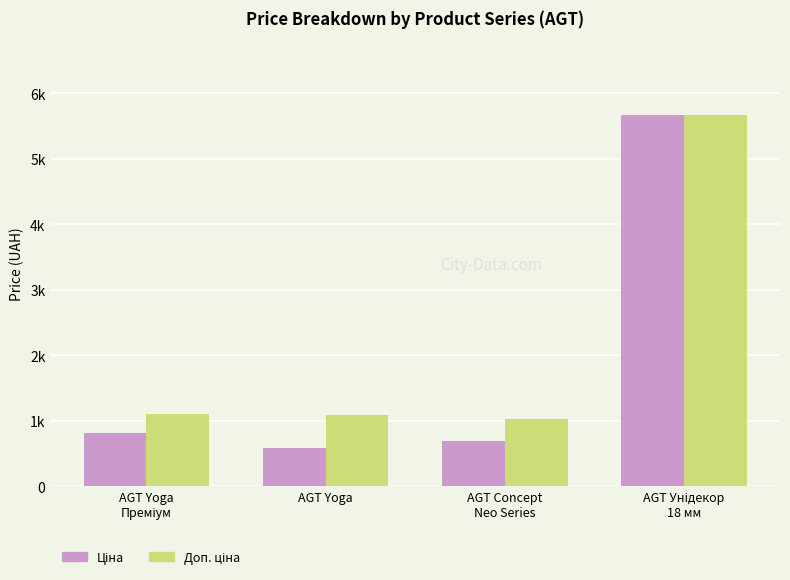

Are the bars grouped side by side (vs. stacked)?

Yes